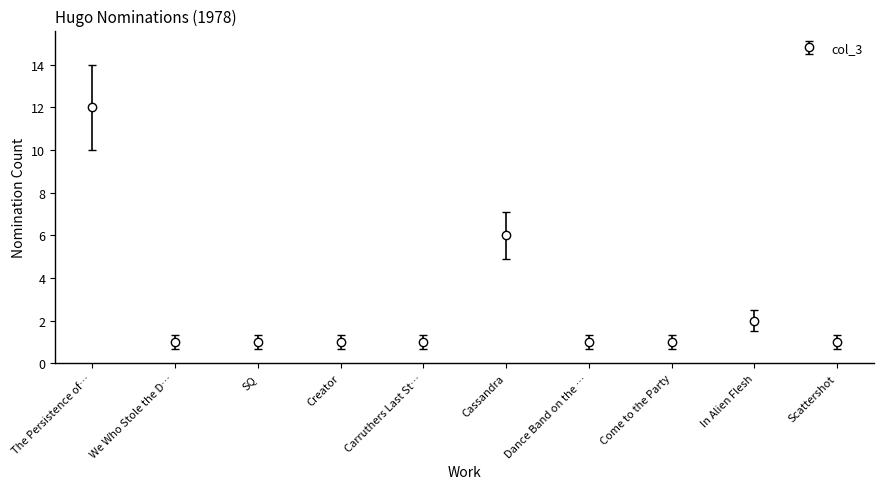

What is the difference between the maximum and minimum values?

11